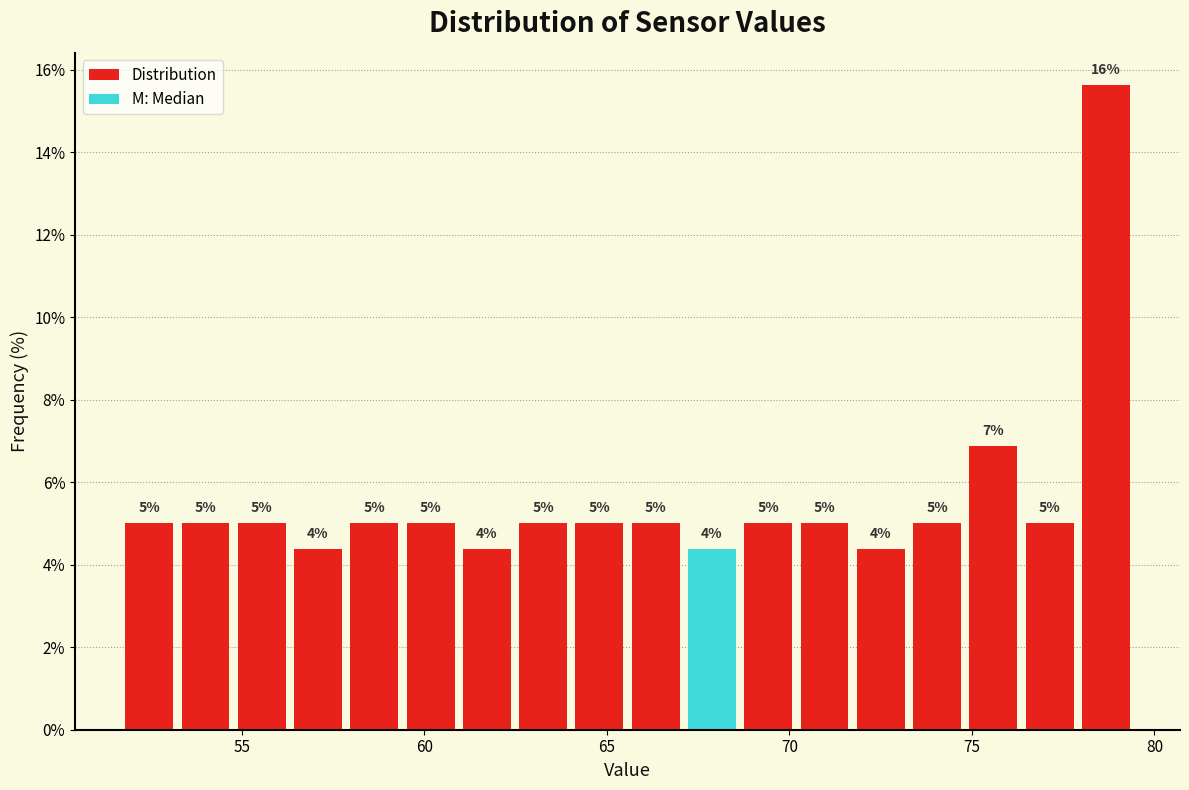

Read against the x-axis, roughly where is the centre of the tallest bar?

78.5